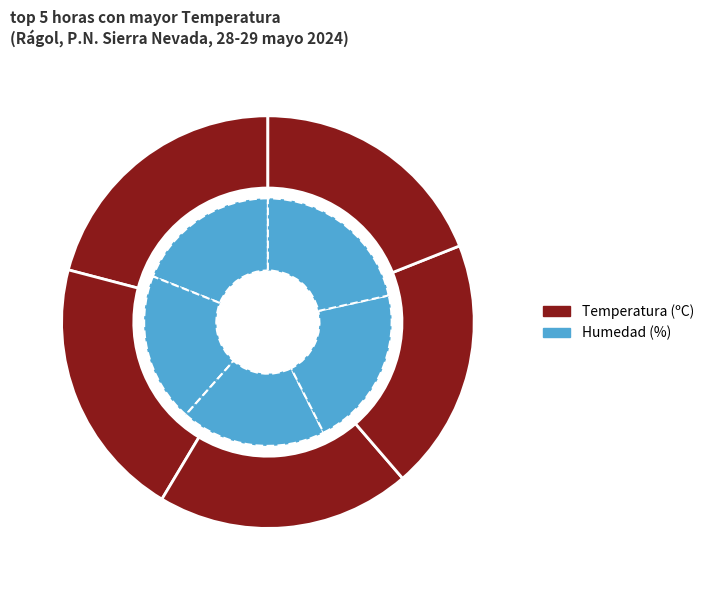

Rank the series by their average value, from highest to lowest.

Humedad (%), Temperatura (ºC)